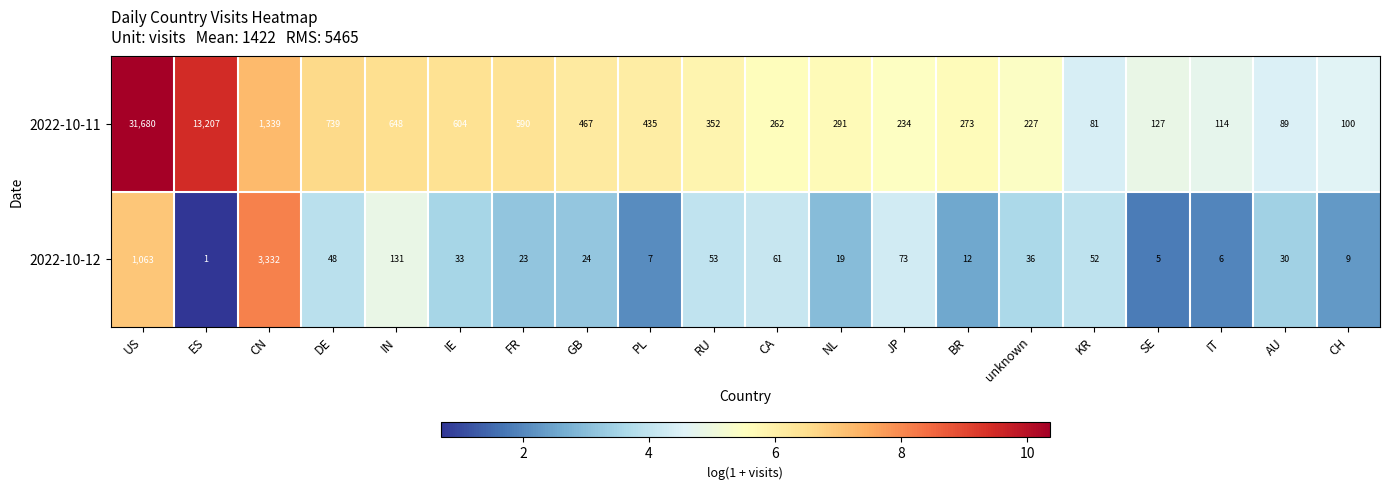

What is the spread (max minus min) of values at KR?

29